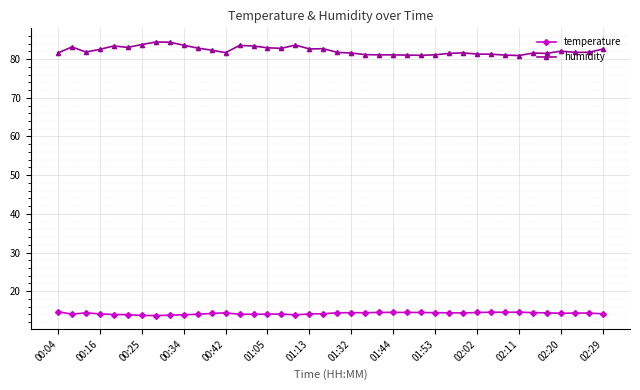

Is this an area chart (filled region under the line)?

No